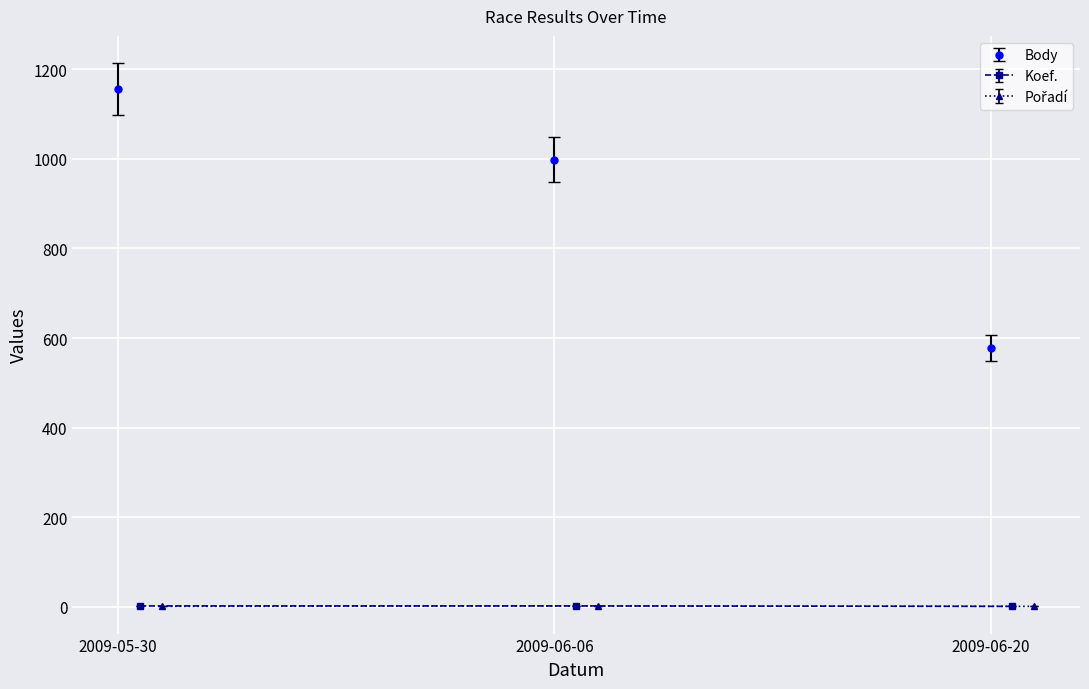

The Pořadí series shows 2.0 at 2009-06-06. True or false?

True